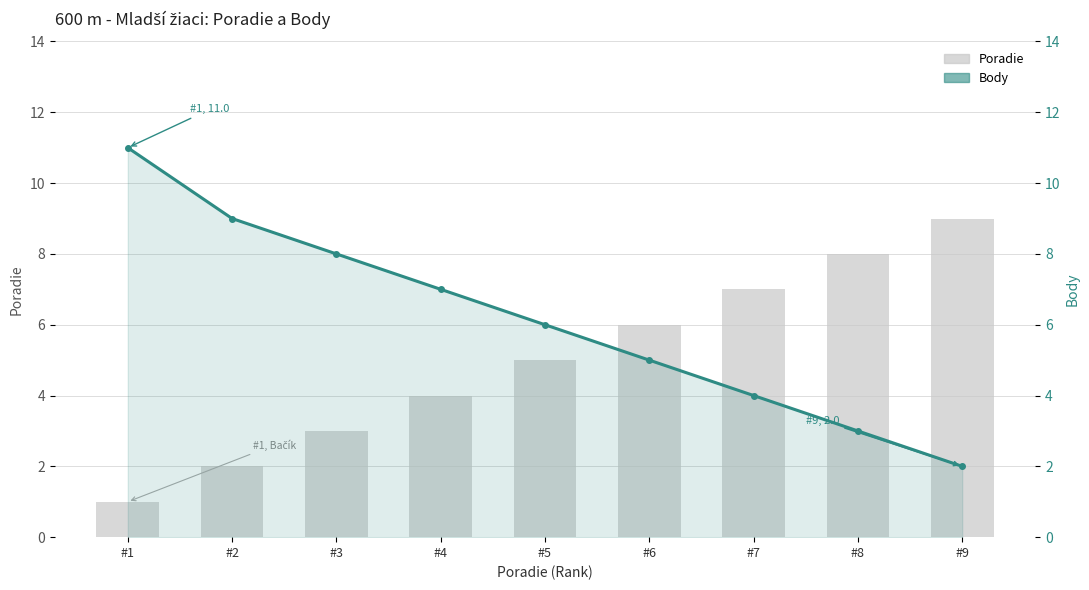

What is the difference between the Body values at #3 and #6?

3